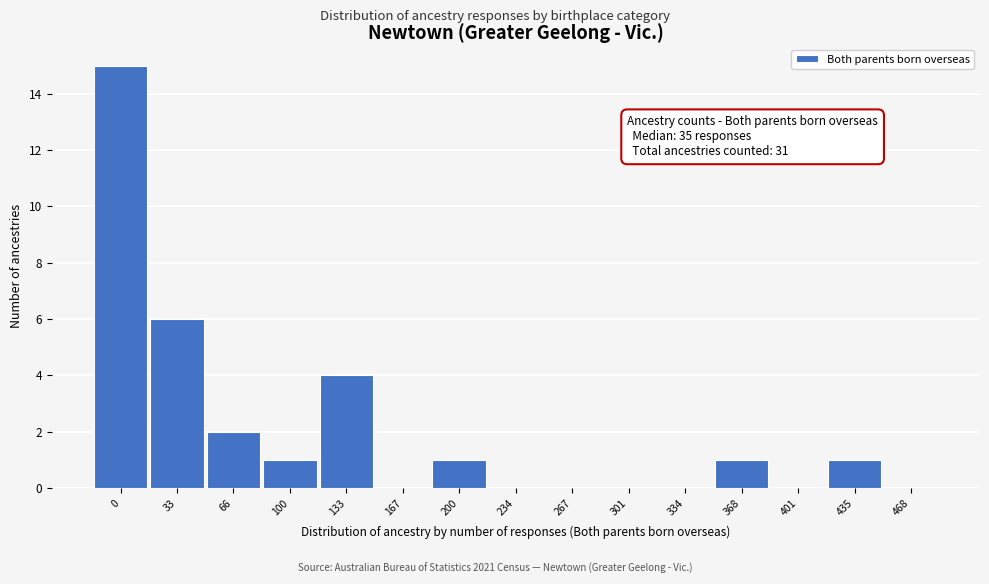

Reading left to right, list all the values displayed in this chart.

0=15	33=6	66=2	100=1	133=4	167=0	200=1	234=0	267=0	301=0	334=0	368=1	401=0	435=1	468=0